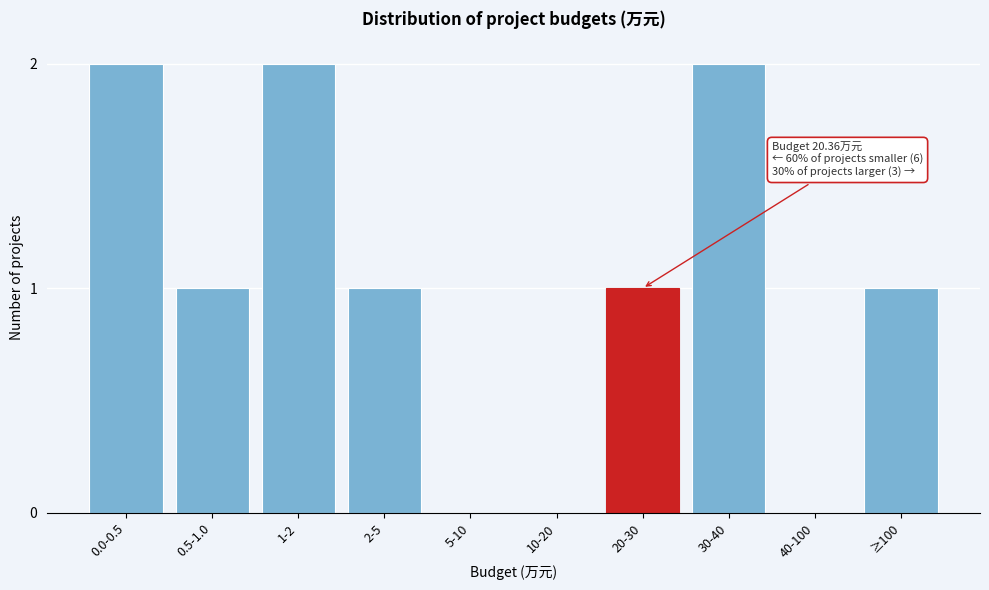

Reading left to right, extract all data points from this chart.

0.0-0.5=2	0.5-1.0=1	1-2=2	2-5=1	5-10=0	10-20=0	20-30=1	30-40=2	40-100=0	≥100=1